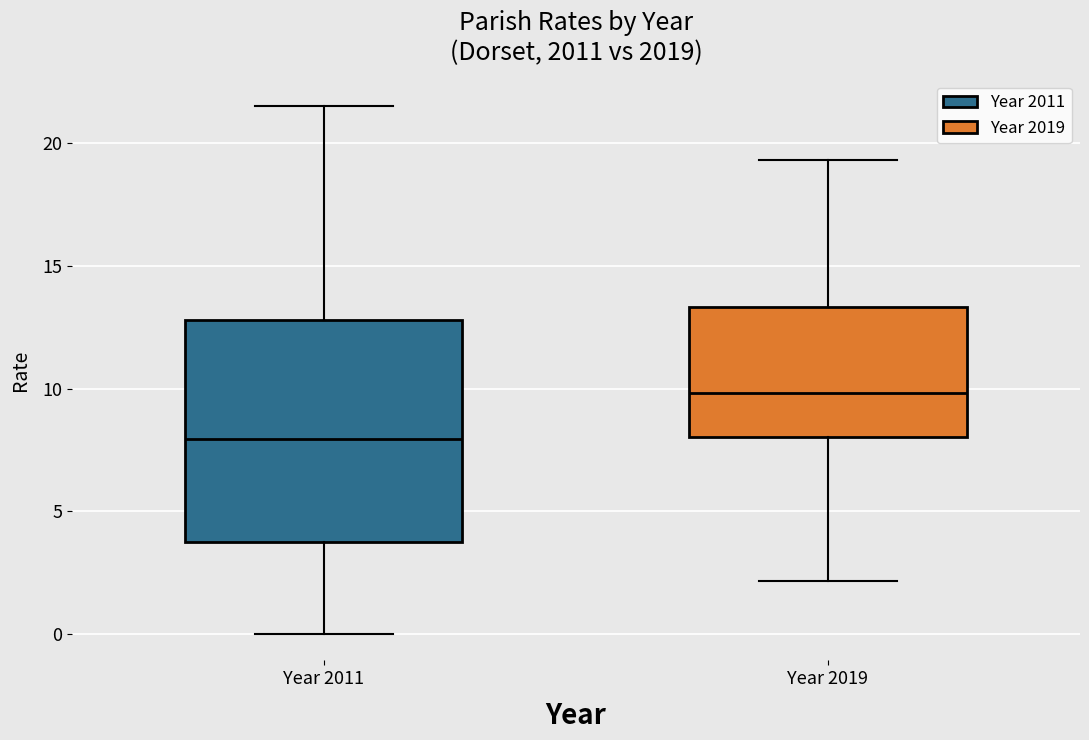

Reading left to right, transcribe this box plot: for each box, give where its median line is, the range the box spans, and where its two whiskers end, as read against the y-axis. The values are not printed on the chart, so give them approximately, as read against the axis.

Year 2011: median 8.0, box 4.0 to 13.0, whiskers 0.0 to 21.5
Year 2019: median 10.0, box 8.0 to 13.5, whiskers 2.0 to 19.5